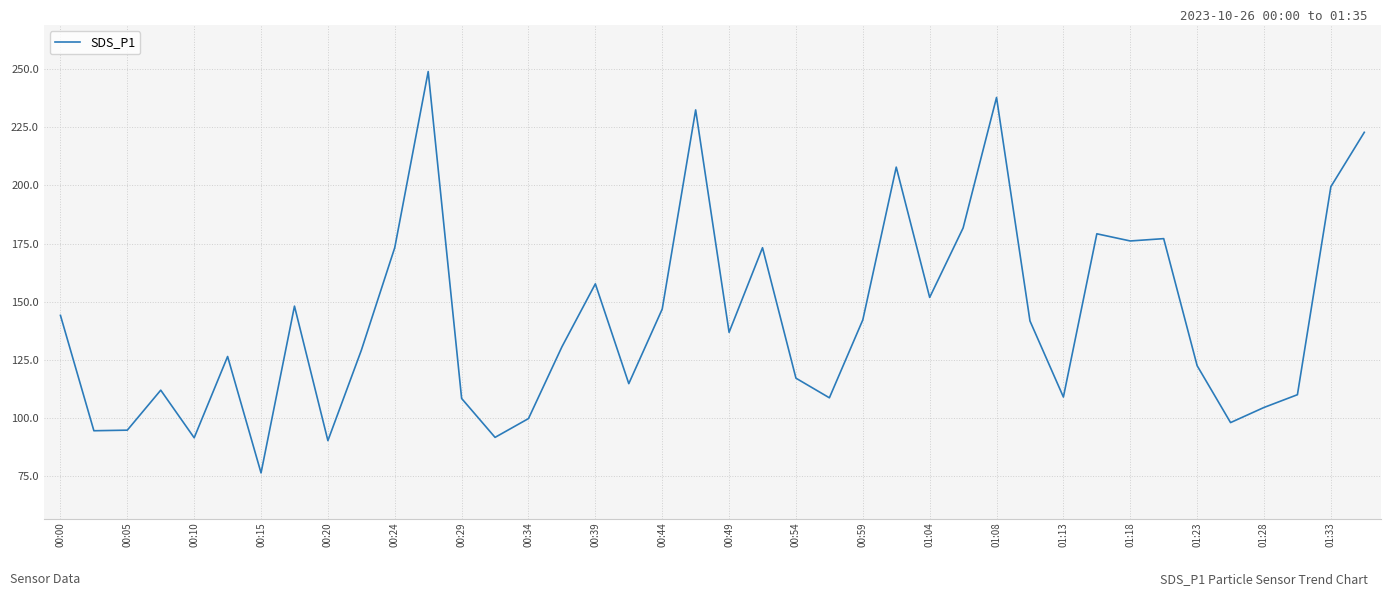

True or false: there are more than 2 points higher than both neighbors.

True